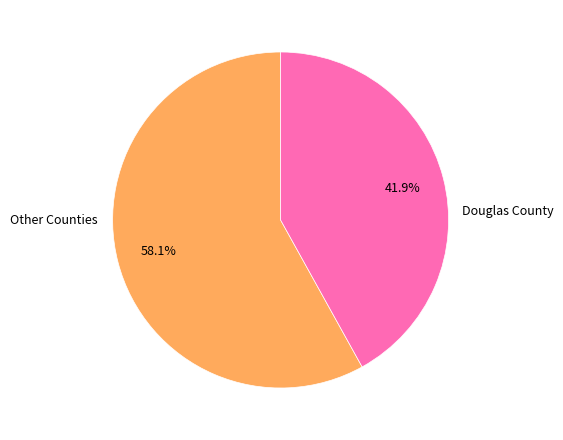

Which has a higher value, Other Counties or Douglas County?

Other Counties